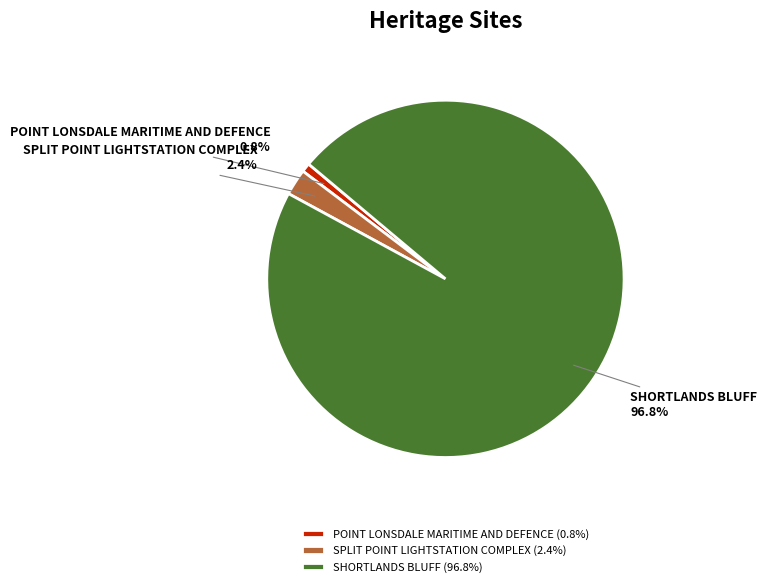

Between SPLIT POINT LIGHTSTATION COMPLEX and POINT LONSDALE MARITIME AND DEFENCE, which is larger?

SPLIT POINT LIGHTSTATION COMPLEX